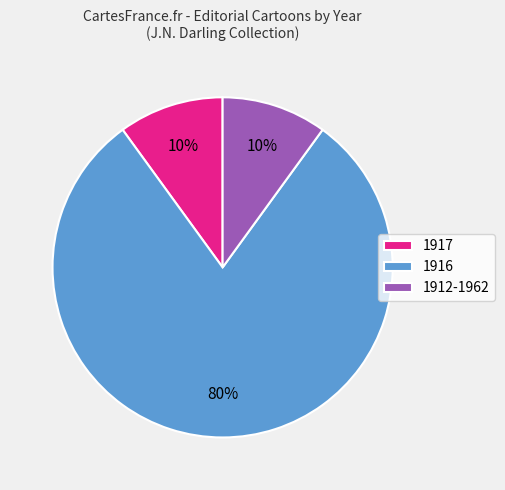

Which slice is the largest?

1916